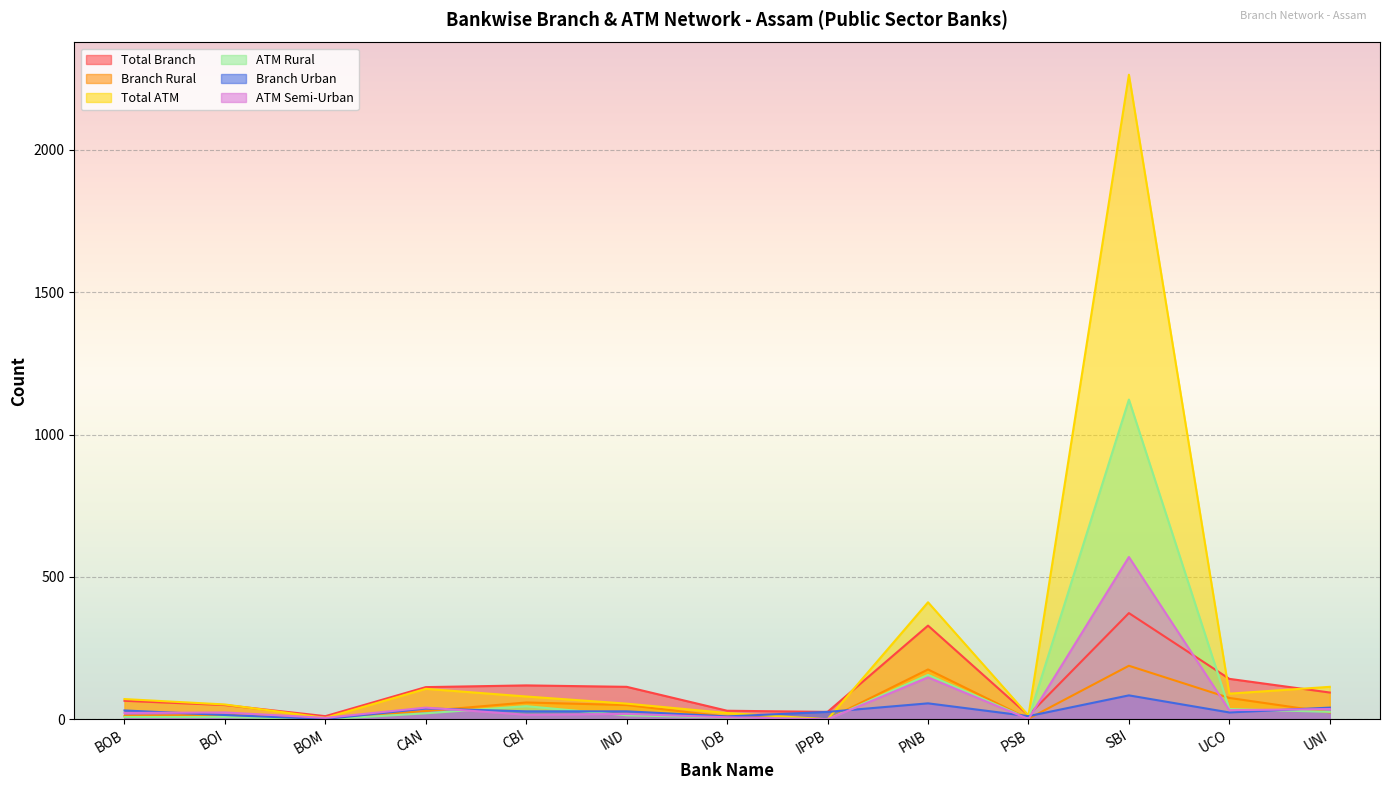

What value does the Branch Rural series have at IOB, to the nearest 5?

10